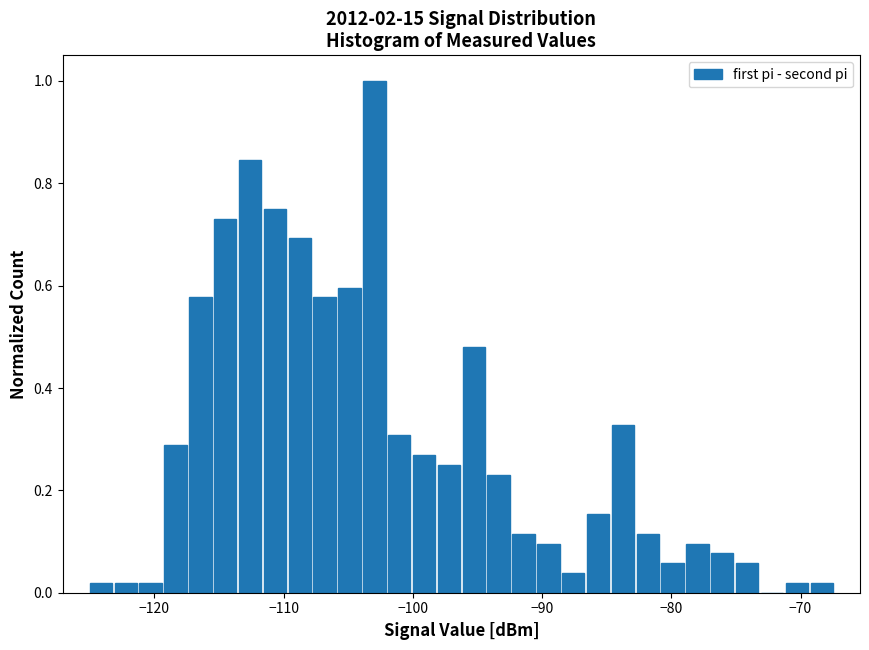

Around what value on the x-axis is the tallest bar? Give the approximate position of its centre, as read against the axis.

-103